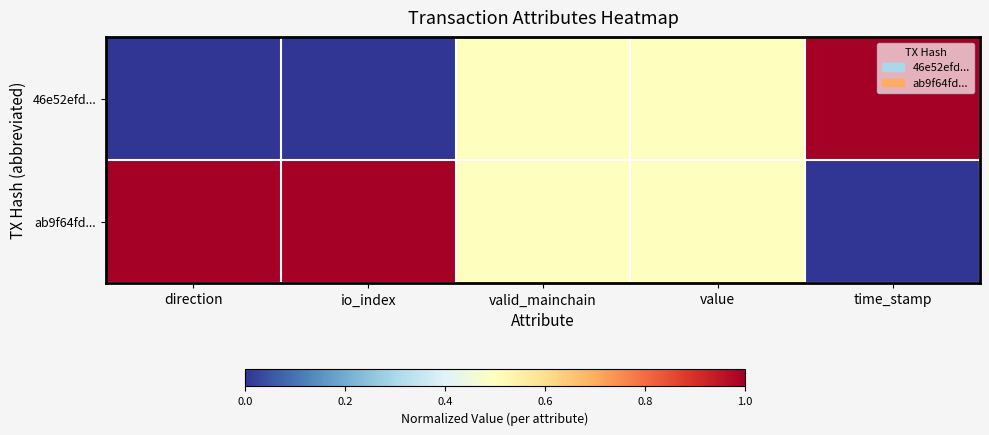

List the series in order of their overall mean, lowest first.

46e52efd..., ab9f64fd...